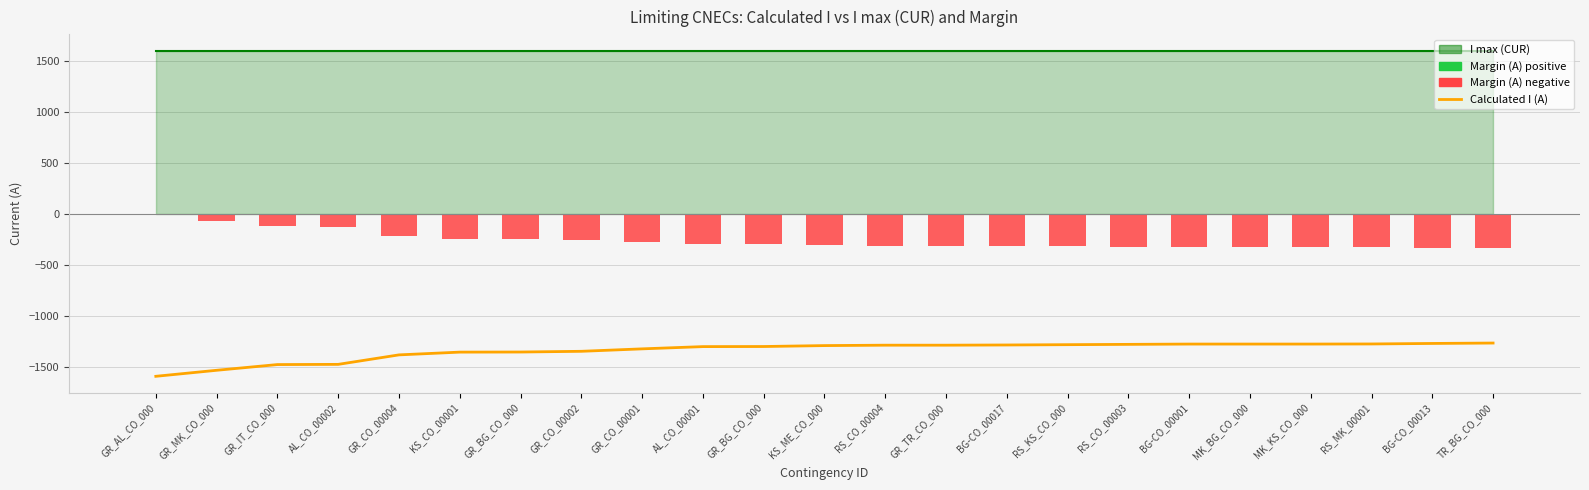

Which series has the widest spread of values?

Calculated I (A)